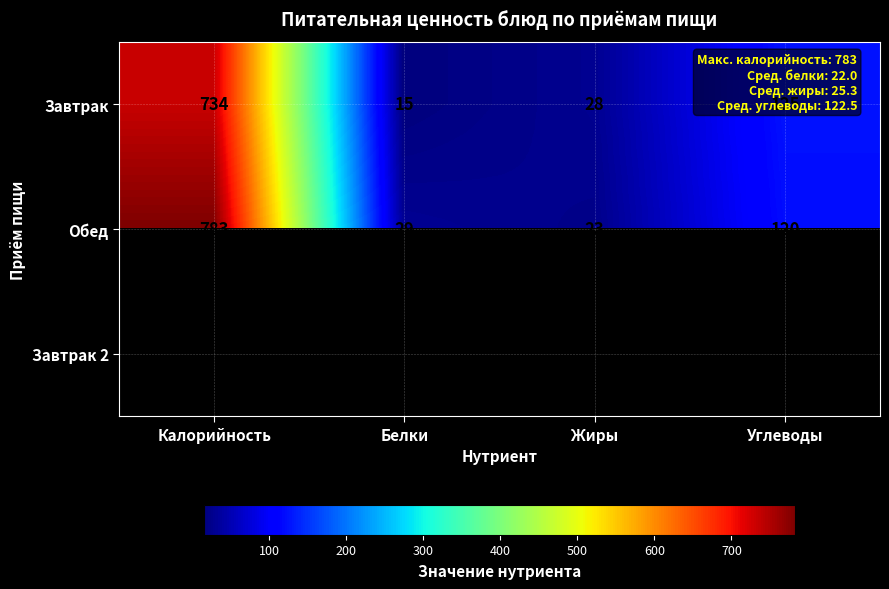

Which category has the highest value in the Обед series?

Калорийность